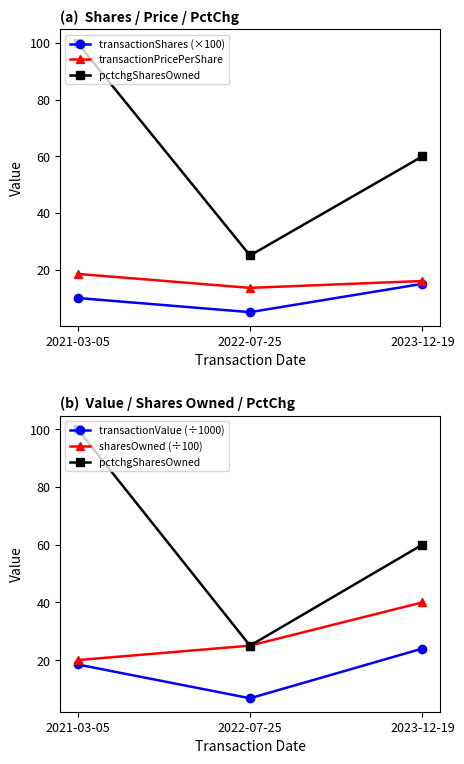

Rank the series by their maximum value, from highest to lowest.

pctchgSharesOwned, sharesOwned (÷100), transactionValue (÷1000), transactionPricePerShare, transactionShares (×100)